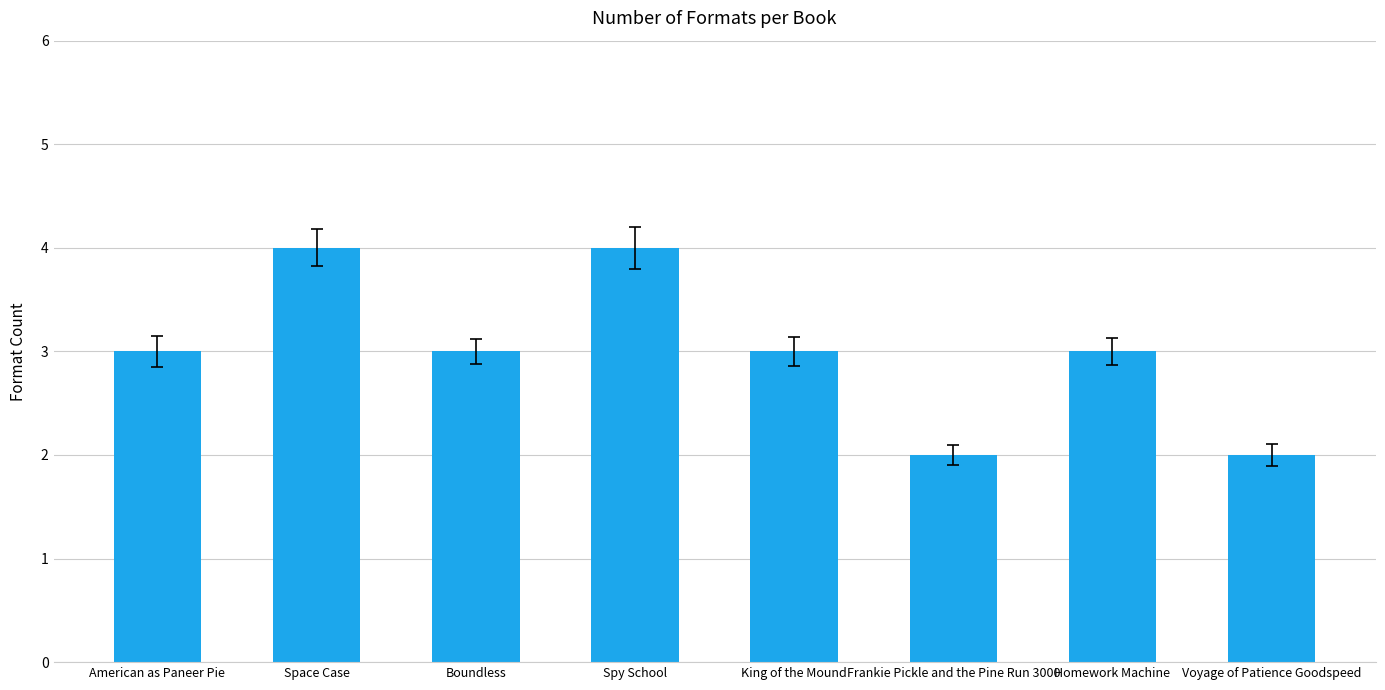

Is it true that the value at Frankie Pickle and the Pine Run 3000 is 2?

True